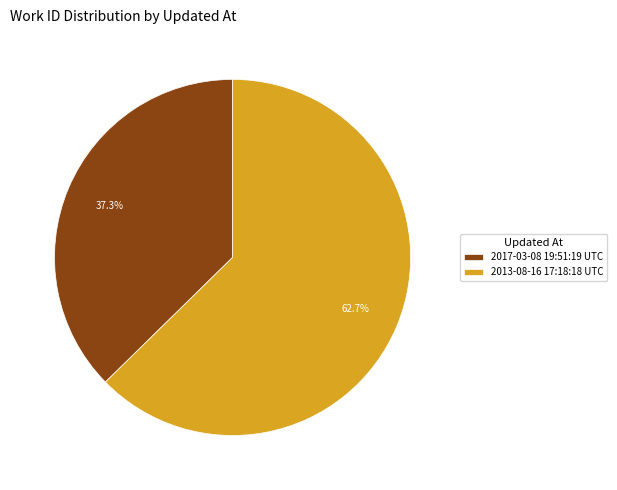

Count the number of slices in the pie.

2